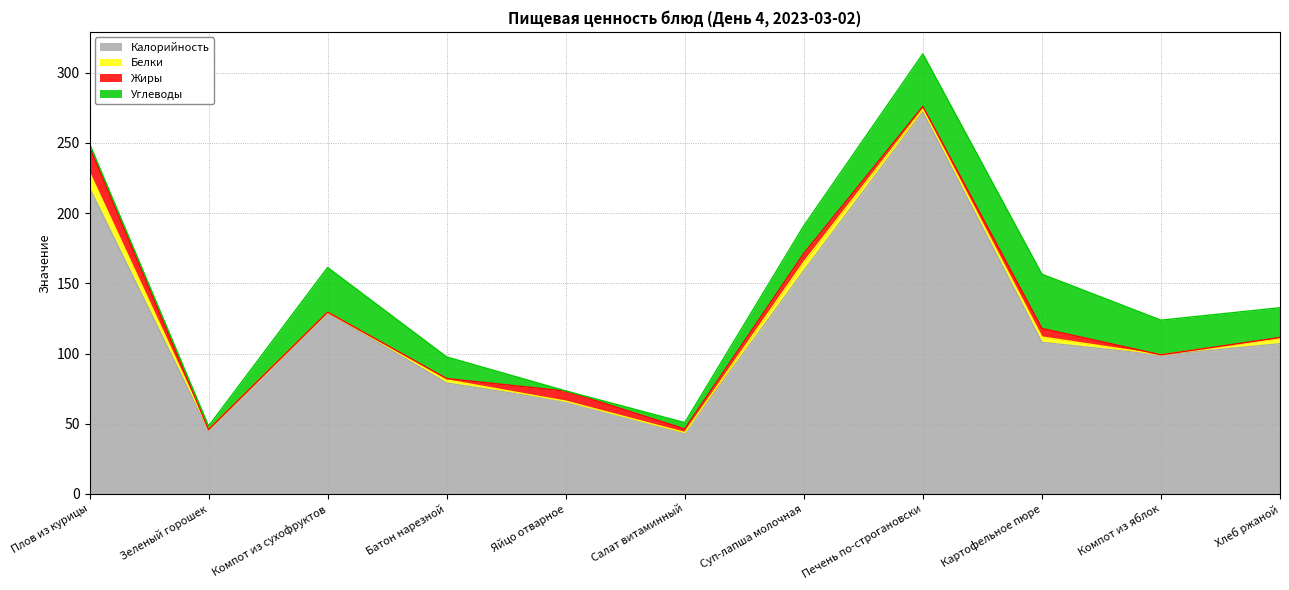

At which category is the sum across all series the highest?

Печень по-строгановски